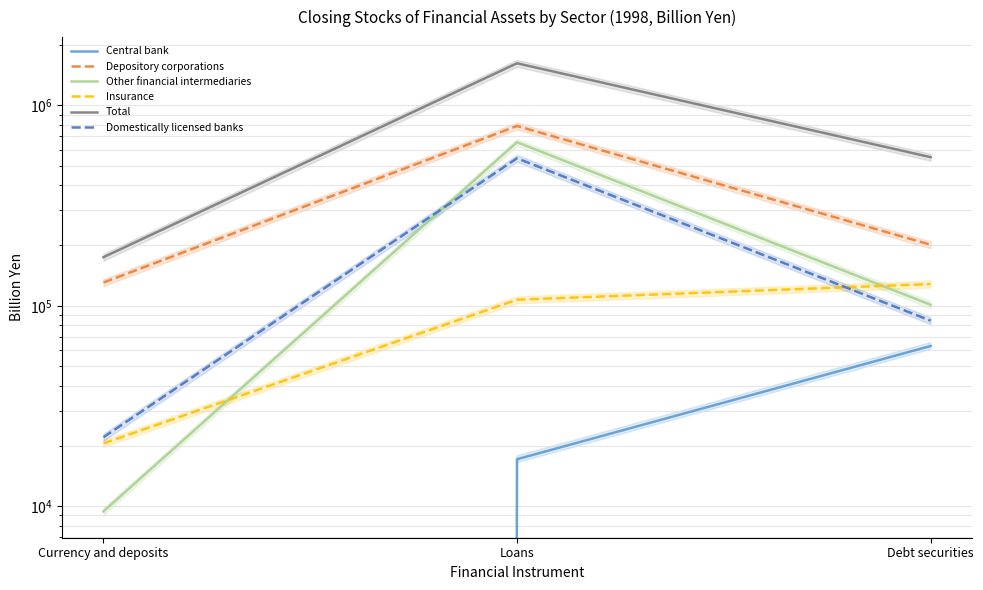

Reading left to right, transcribe all the data shown in this chart.

Central bank: Currency and deposits=0.0	Loans=17147.5	Debt securities=62991.2
Depository corporations: Currency and deposits=130590.0	Loans=789683.1	Debt securities=201693.2
Other financial intermediaries: Currency and deposits=9412.0	Loans=655487.2	Debt securities=101194.2
Insurance: Currency and deposits=20565.1	Loans=107246.4	Debt securities=128363.4
Total: Currency and deposits=174757.9	Loans=1623443.0	Debt securities=551925.2
Domestically licensed banks: Currency and deposits=22082.0	Loans=544869.0	Debt securities=84301.0